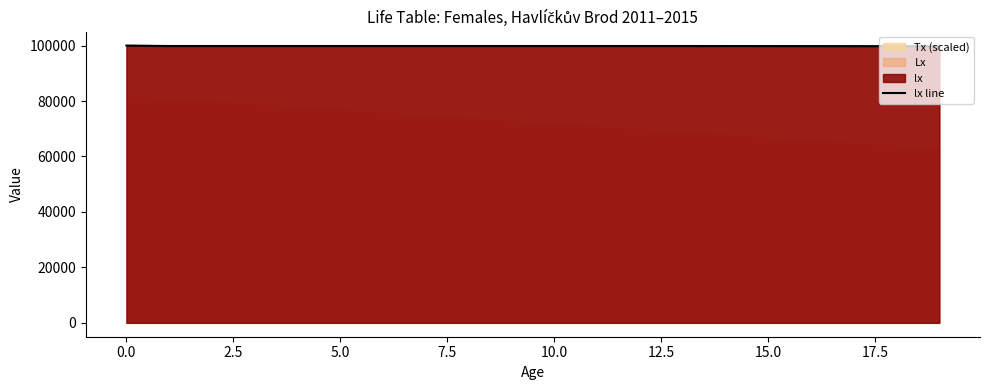

The value of lx line at 5.0 is 99830.6. True or false?

True